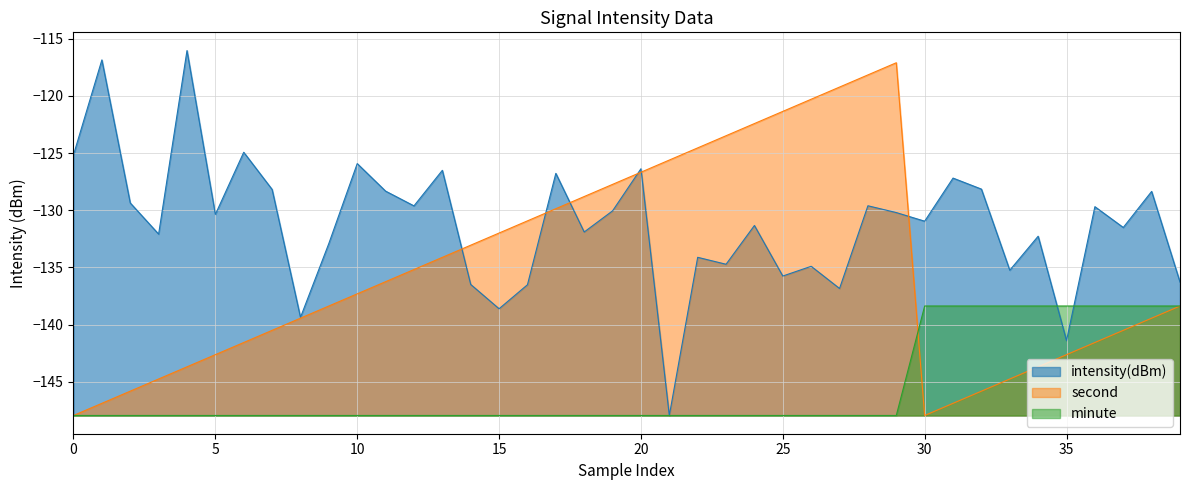

How many lines are shown in the chart?

3